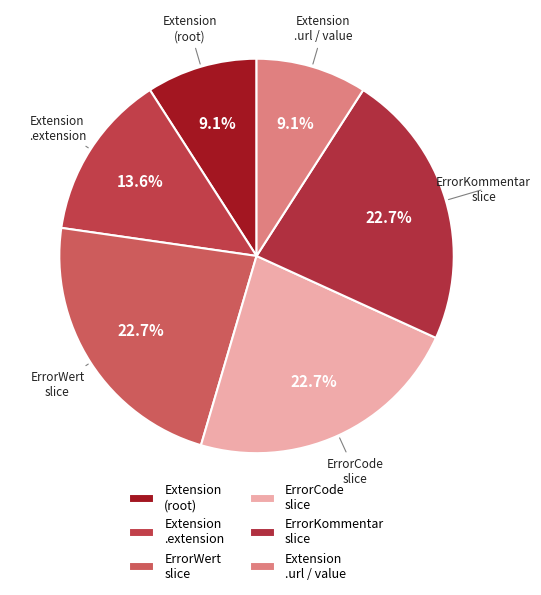

Is there a majority slice in this chart?

No